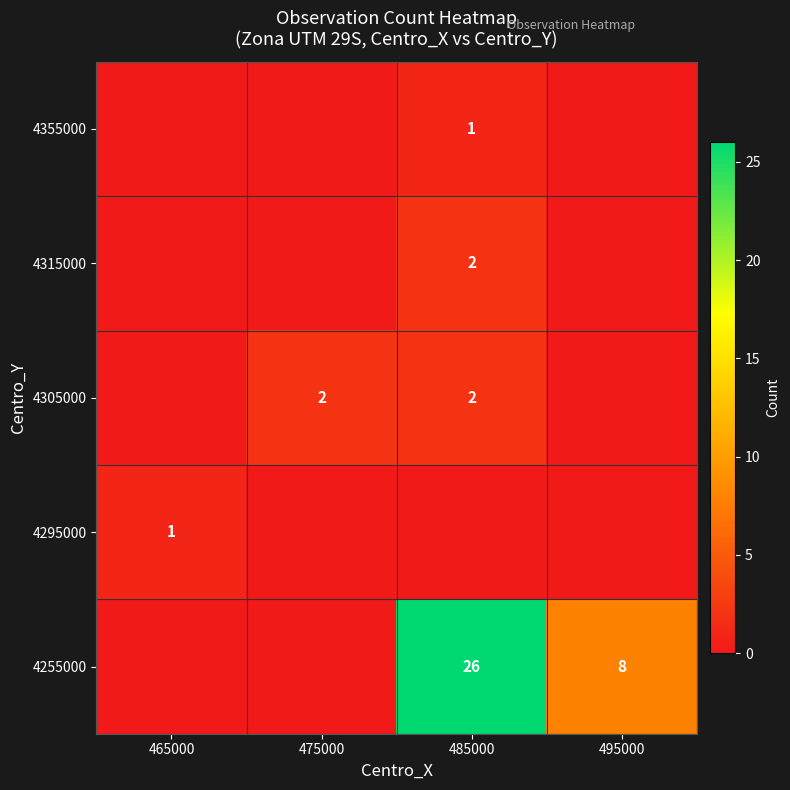

True or false: 4315000 has a value of 2 at 485000.

True